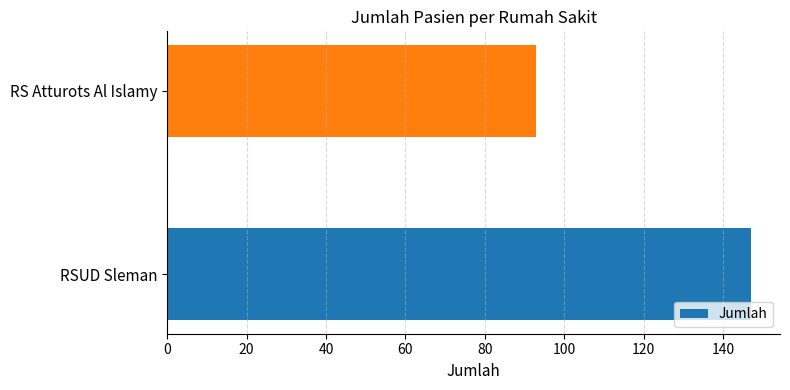

True or false: the data shows 93 at RS Atturots Al Islamy.

True